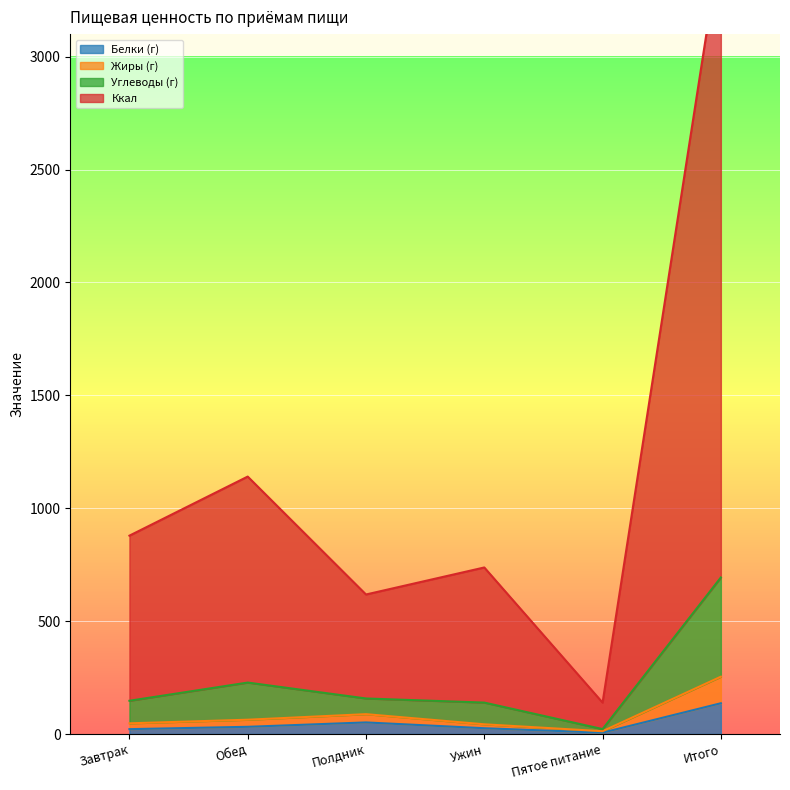

How many lines are shown in the chart?

4